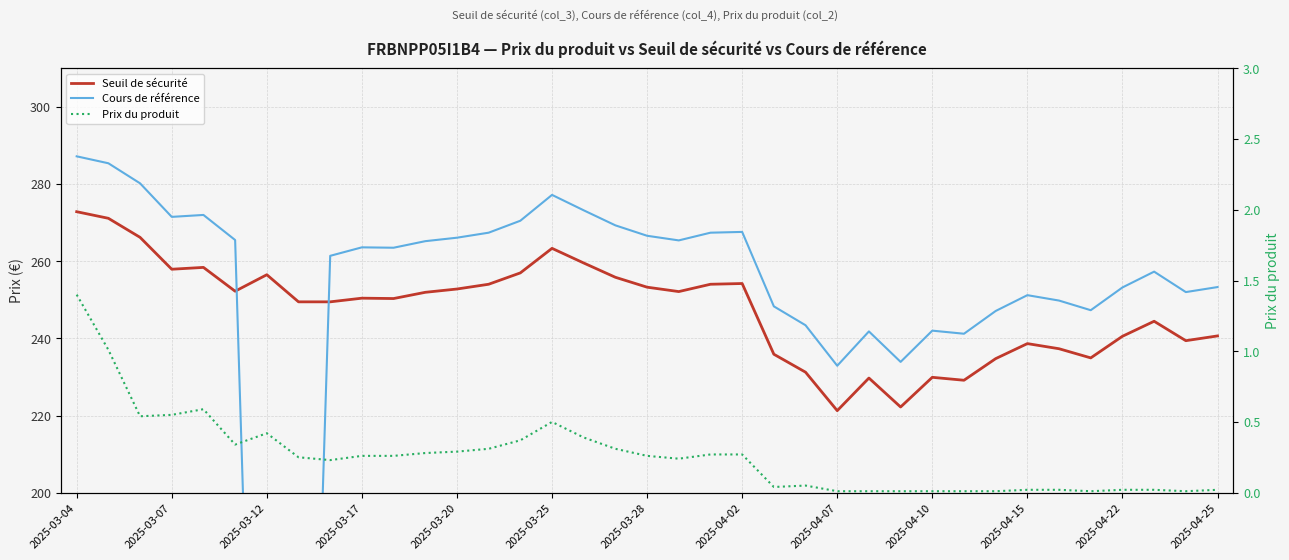

Which has a higher value, 34 or 27?

34